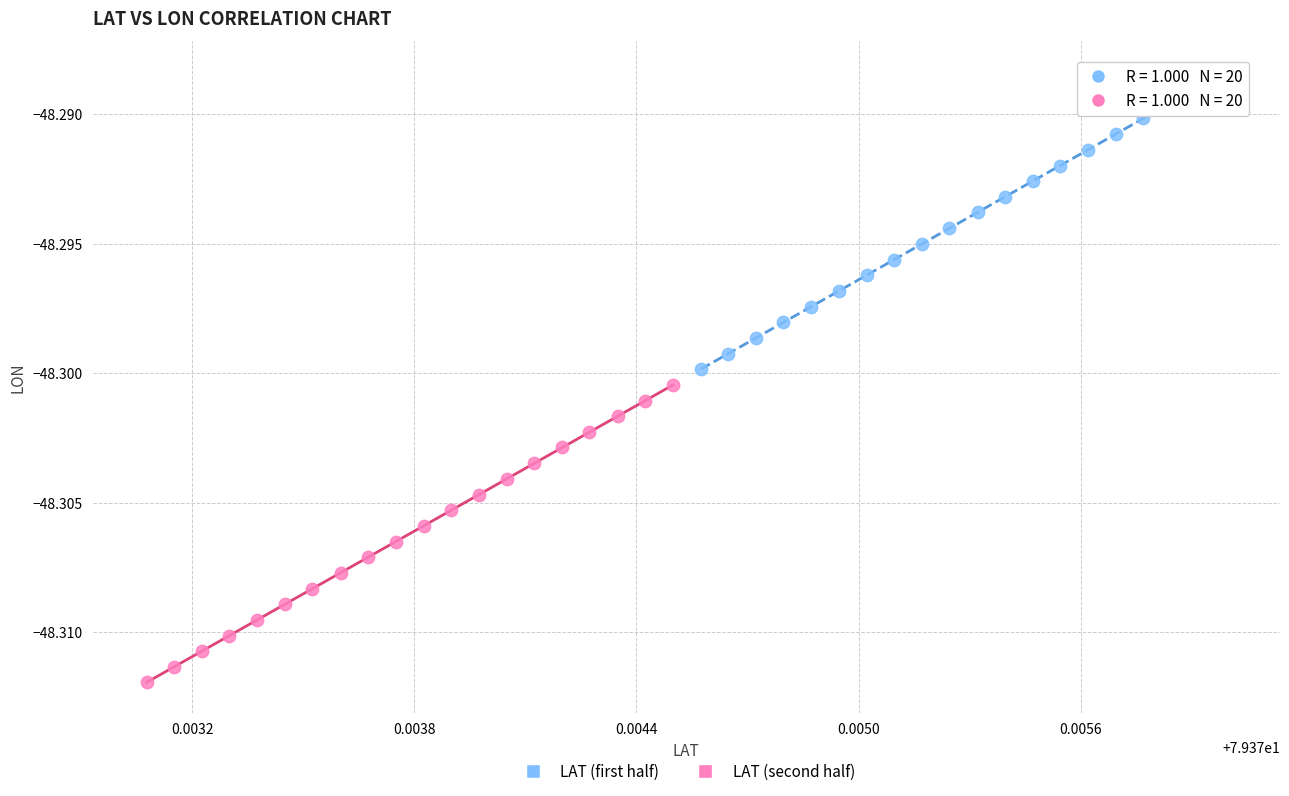

What are all the series names shown in the legend?

LAT (first half), LAT (second half)